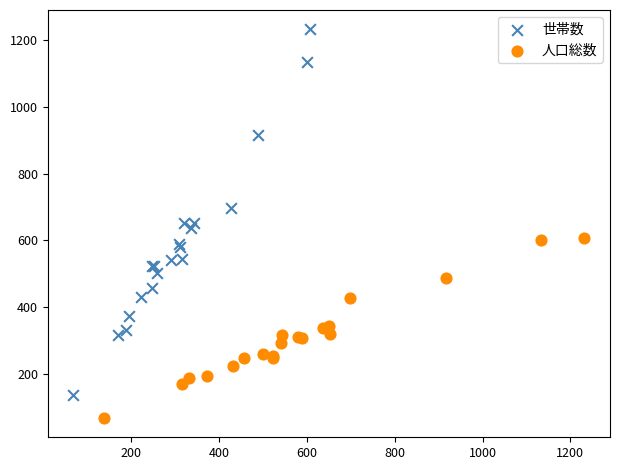

Which series contains the lowest Y value?

人口総数